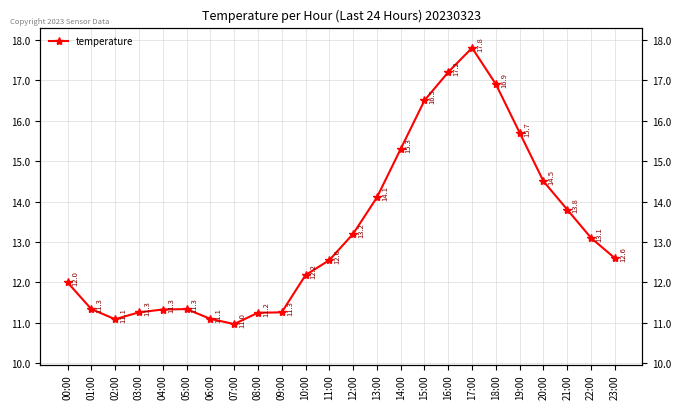

The value at 10:00 is 3.7. True or false?

False